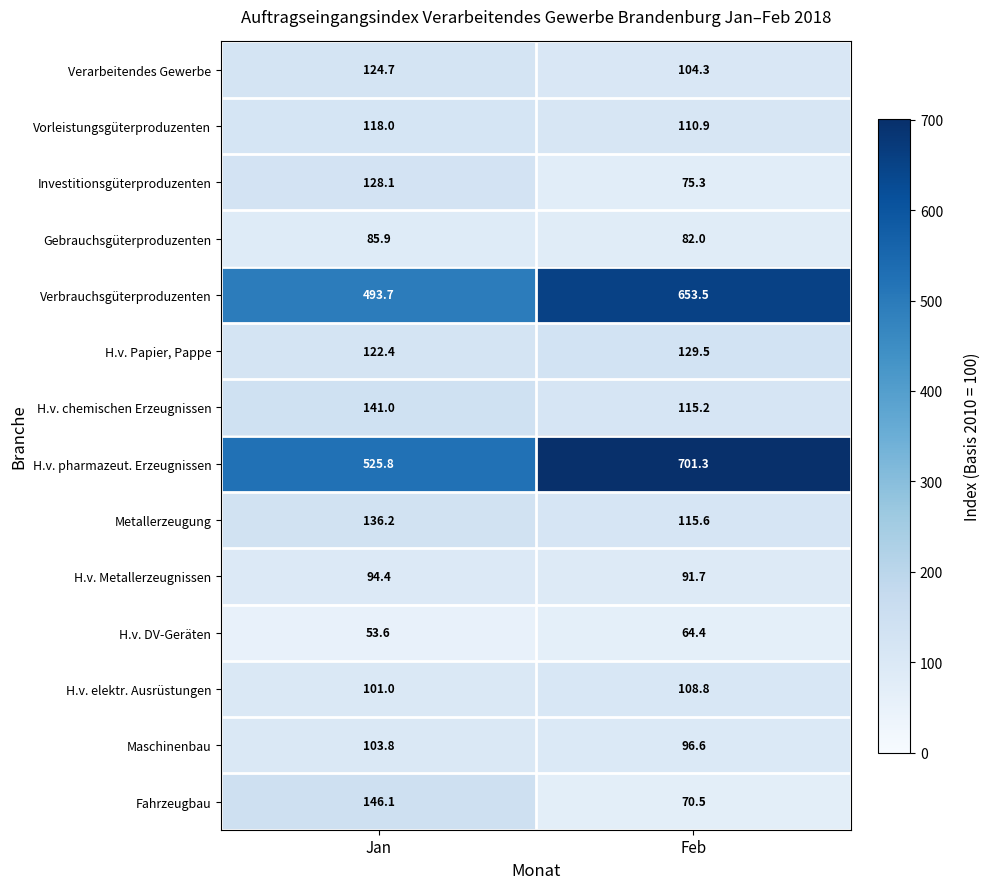

At how many categories does at least one series exceed 139?

2